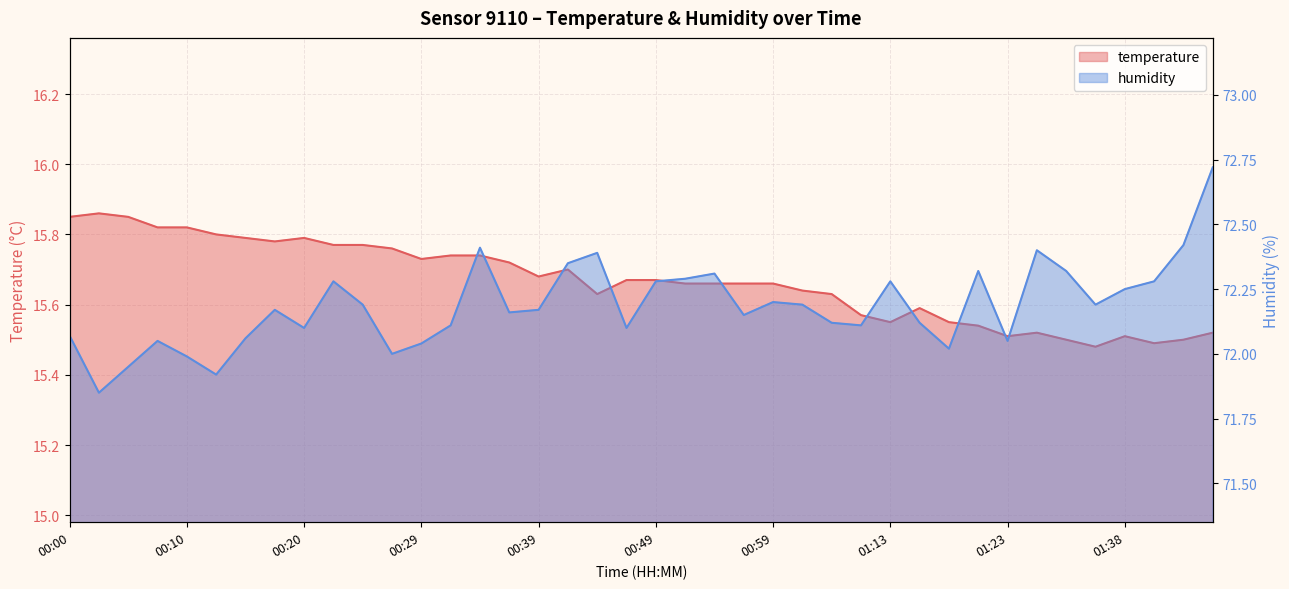

At which category is the sum across all series the highest?

01:46